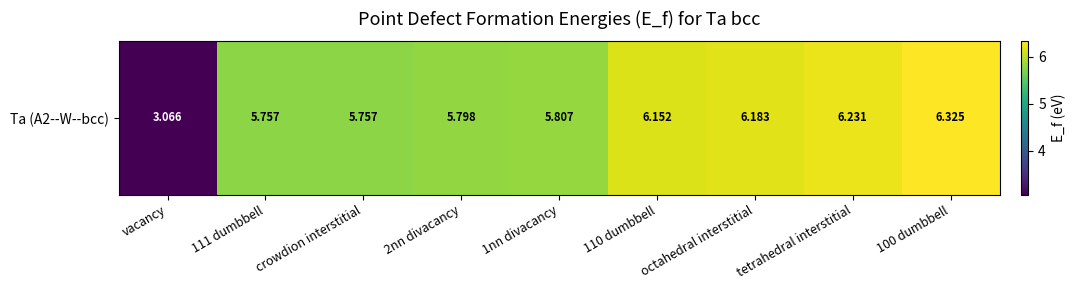

List the labels in order of value, smallest first.

vacancy, 111 dumbbell, crowdion interstitial, 2nn divacancy, 1nn divacancy, 110 dumbbell, octahedral interstitial, tetrahedral interstitial, 100 dumbbell